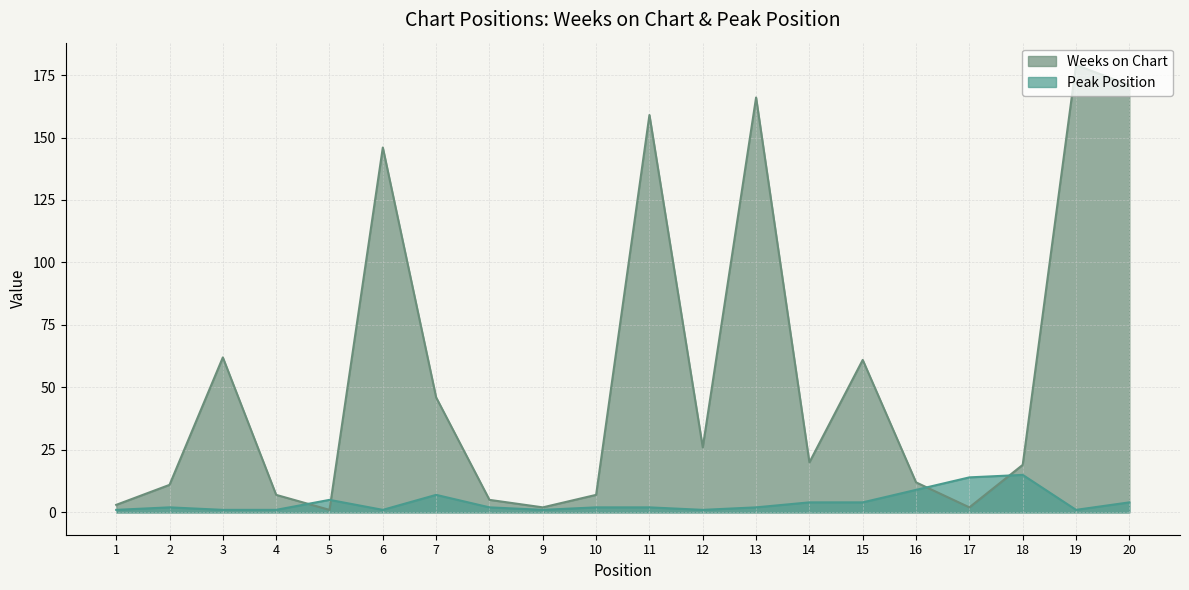

What is the difference between the second highest and second lowest values in the Peak Position series?

13